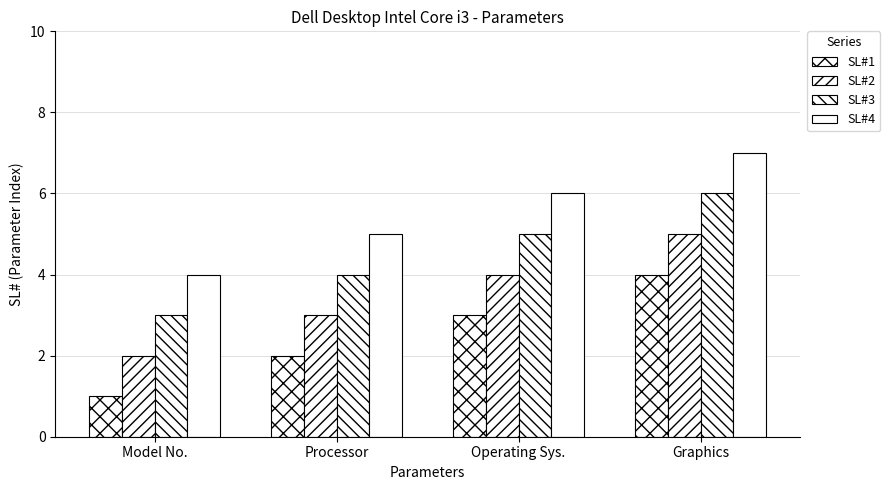

Which series has the largest range (max minus min)?

SL#1